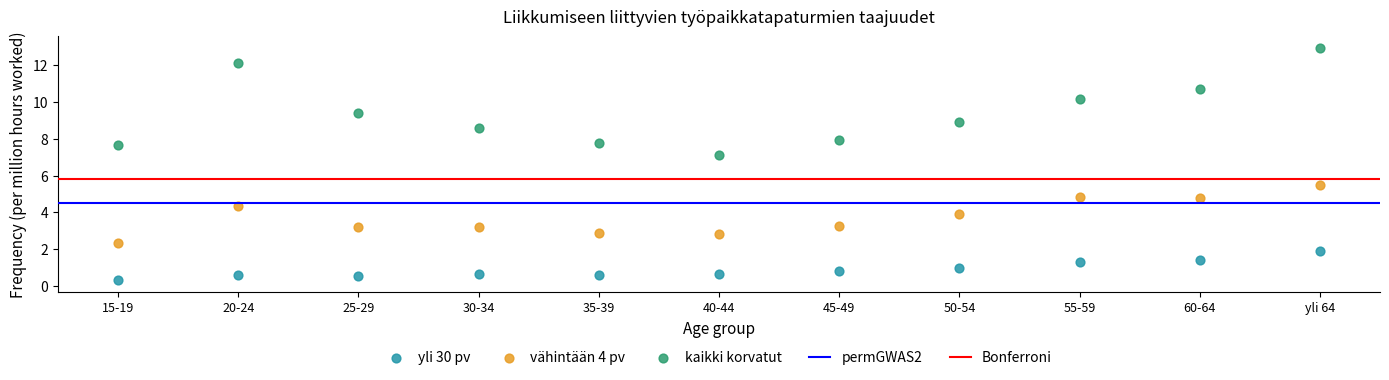

Across all data points, what is the range of Y values (max minus min)?

12.6